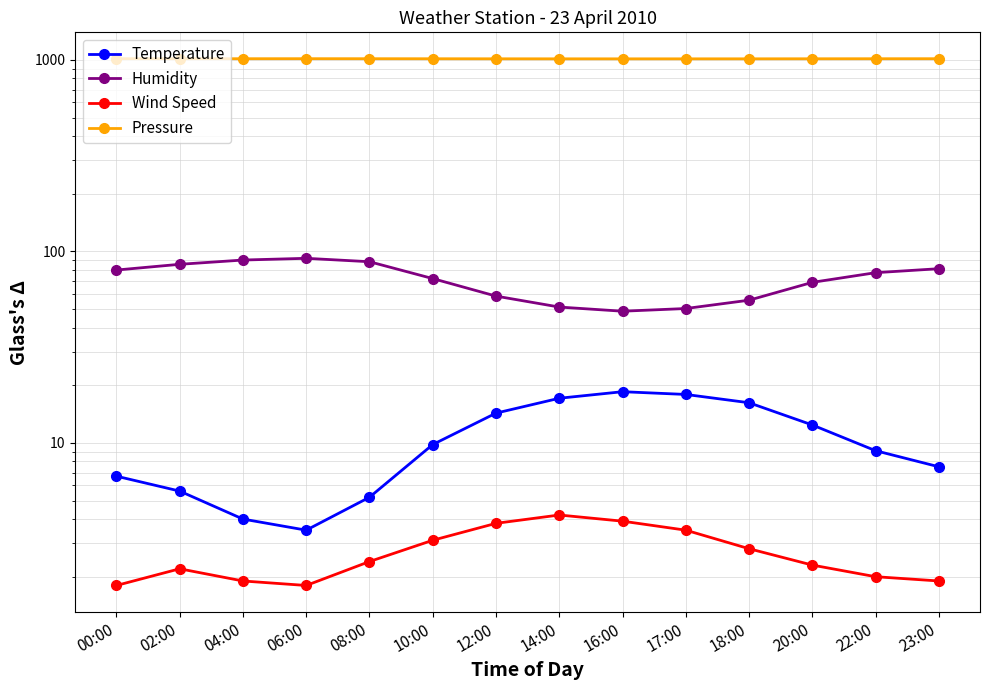

What is the sum of the Pressure values at 02:00 and 06:00?

2028.5